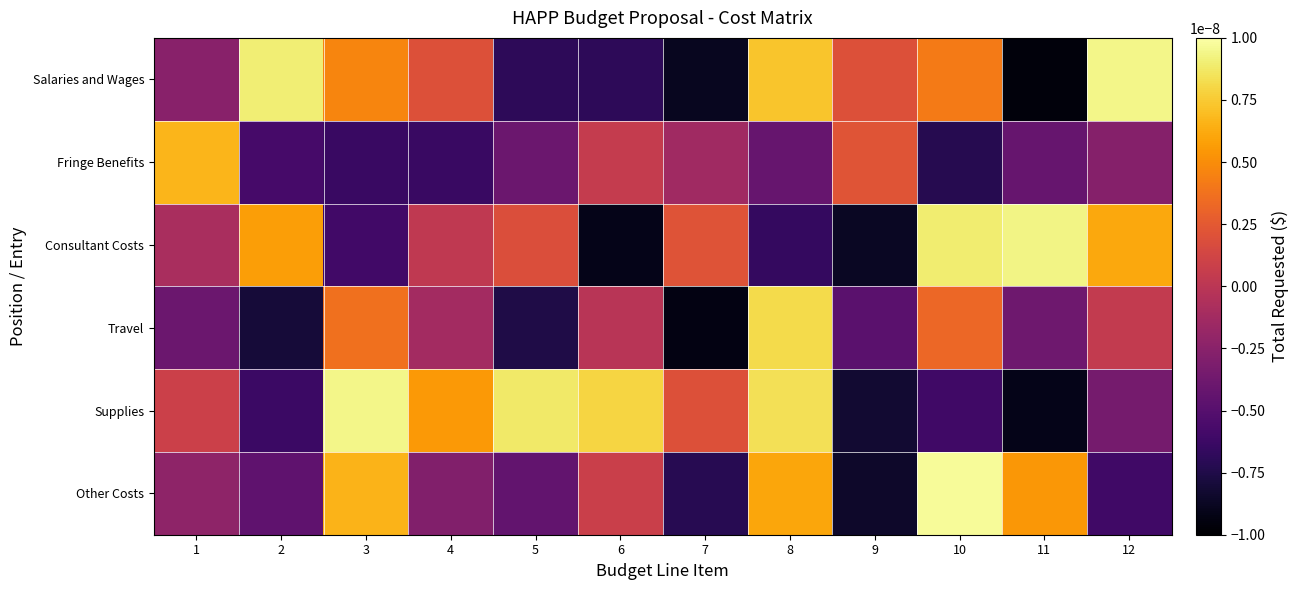

Which label corresponds to the largest value in the chart?

10